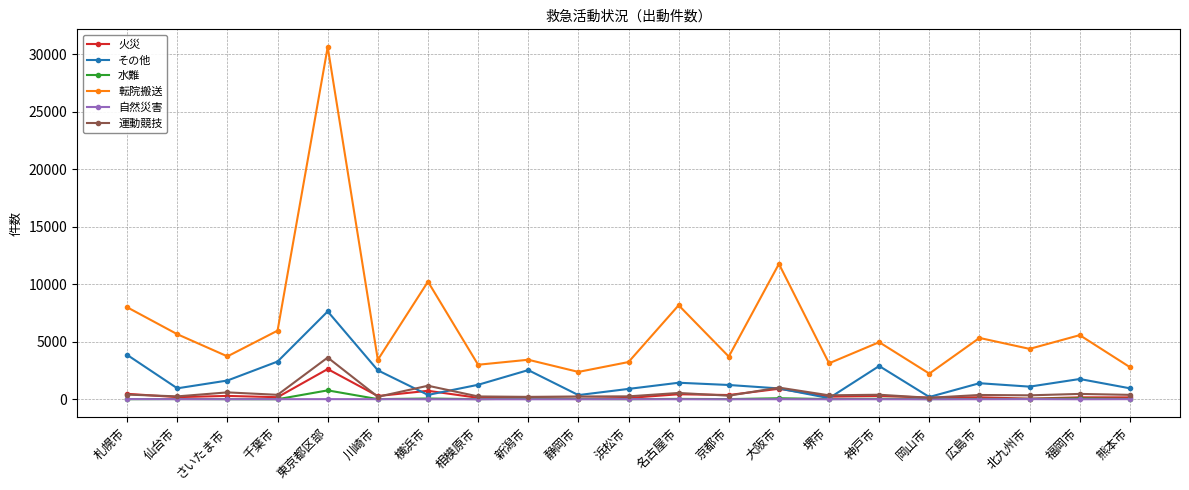

What is the difference between the maximum and minimum values in the その他 series?

7539